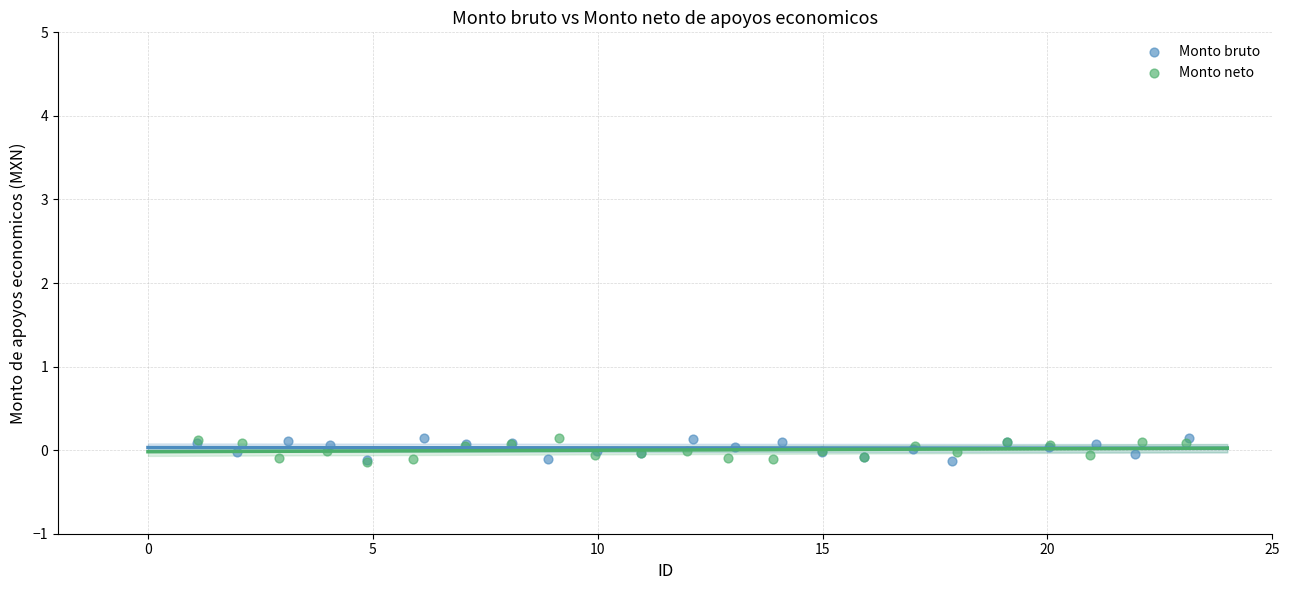

What are all the series names shown in the legend?

Monto bruto, Monto neto